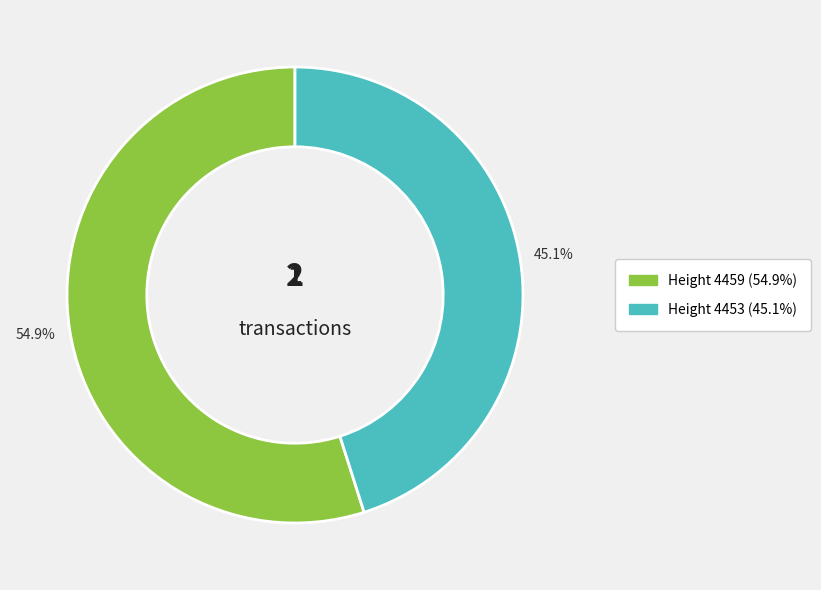

Does any single category account for the majority?

Yes